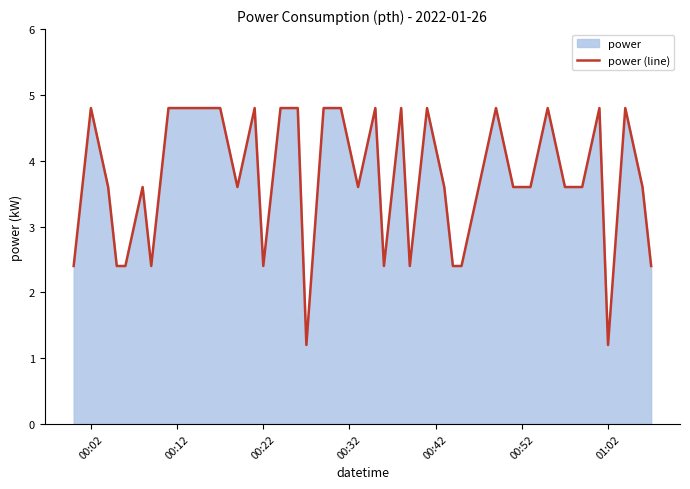

True or false: the data shows 3.4 at 00:22.

False